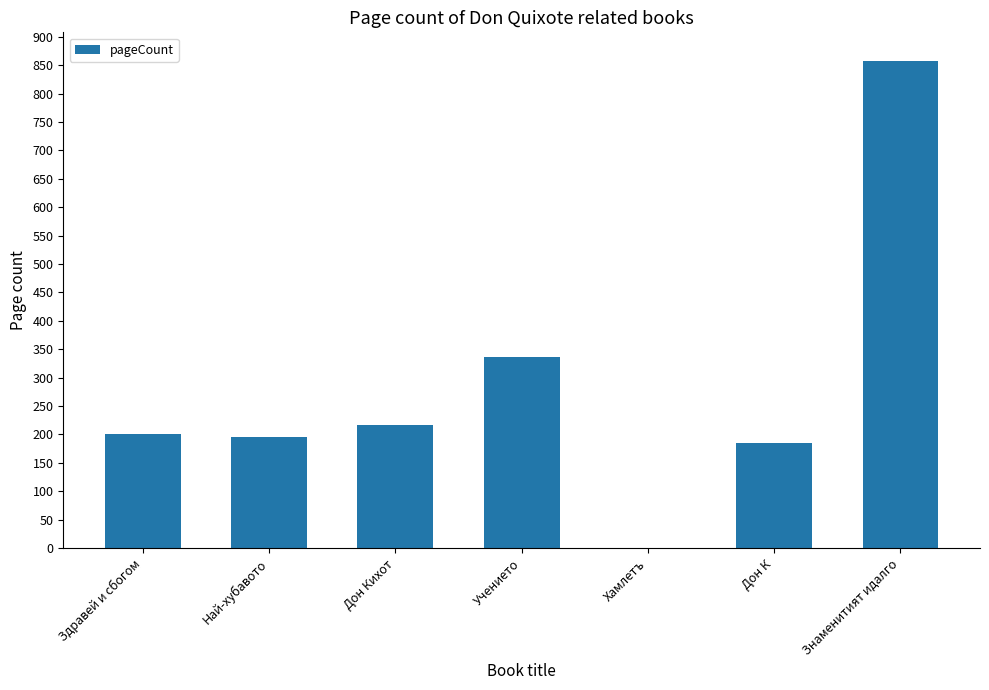

What is the change in value from Учението to Знаменитият идалго?

+522